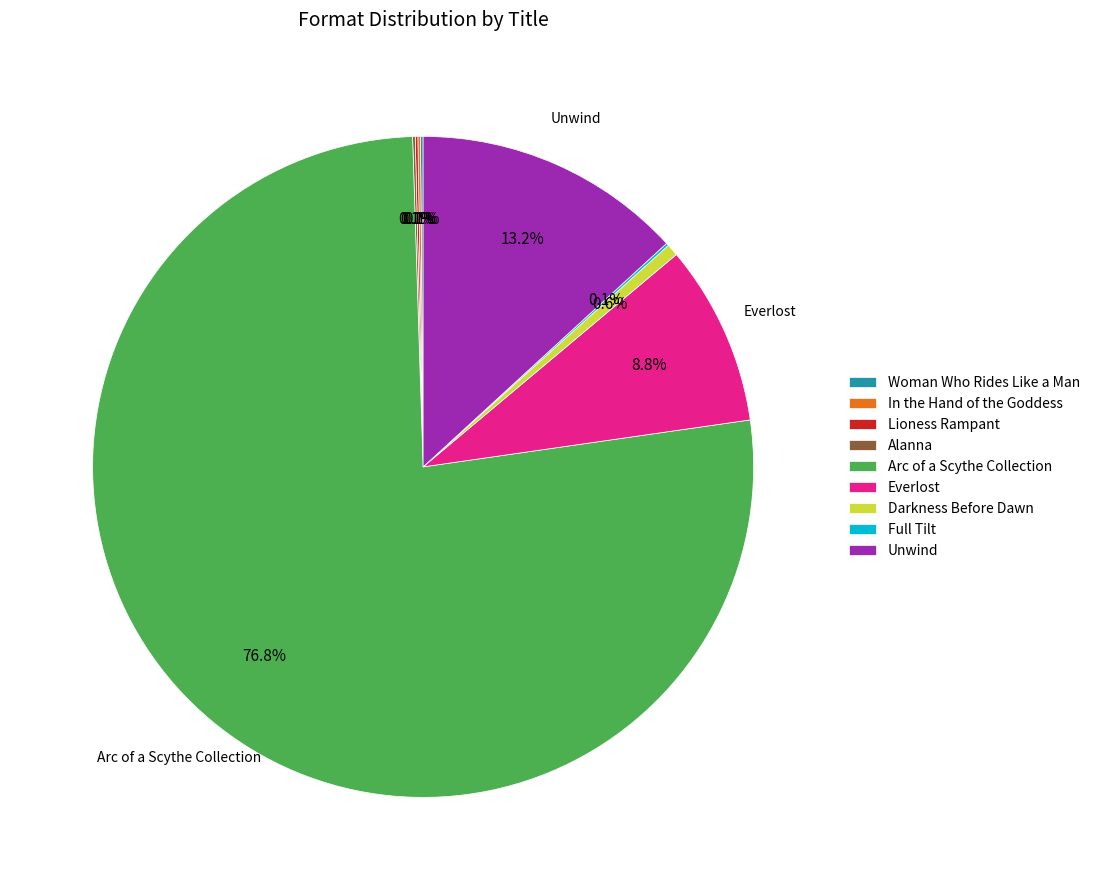

Approximately how many times larger is the value at Arc of a Scythe Collection compared to Unwind?

5.8